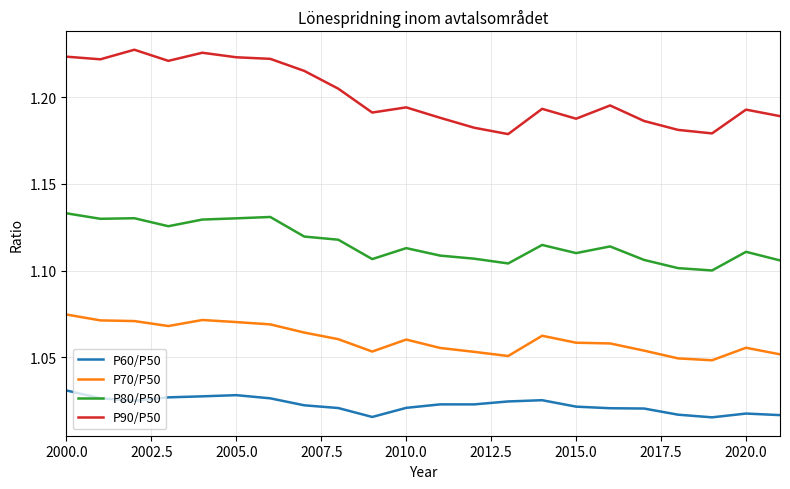

True or false: P70/P50 and P60/P50 cross at least once.

False